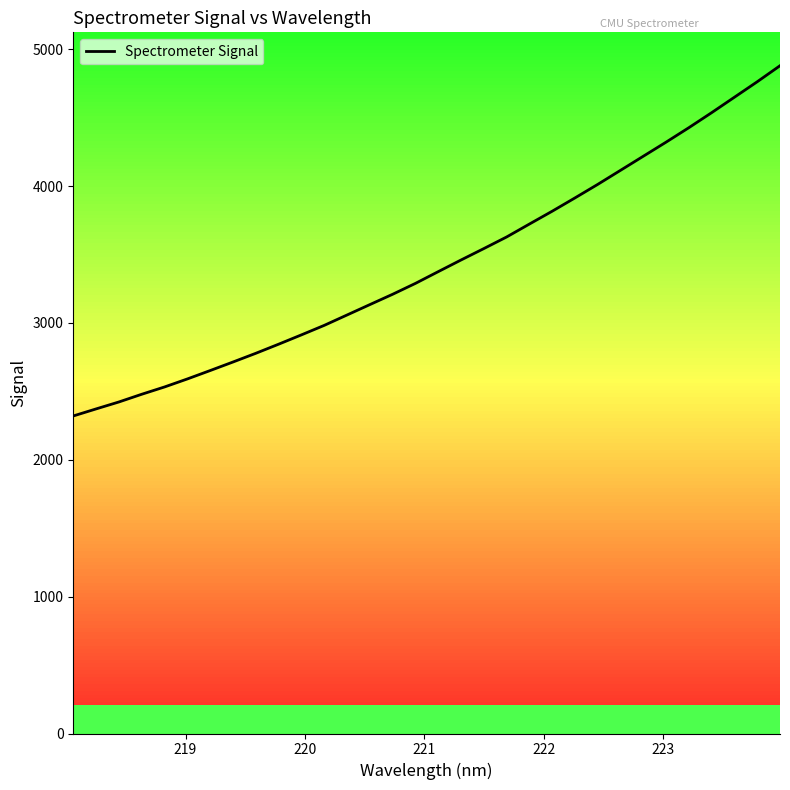

What is the minimum value shown in the chart?

2320.1